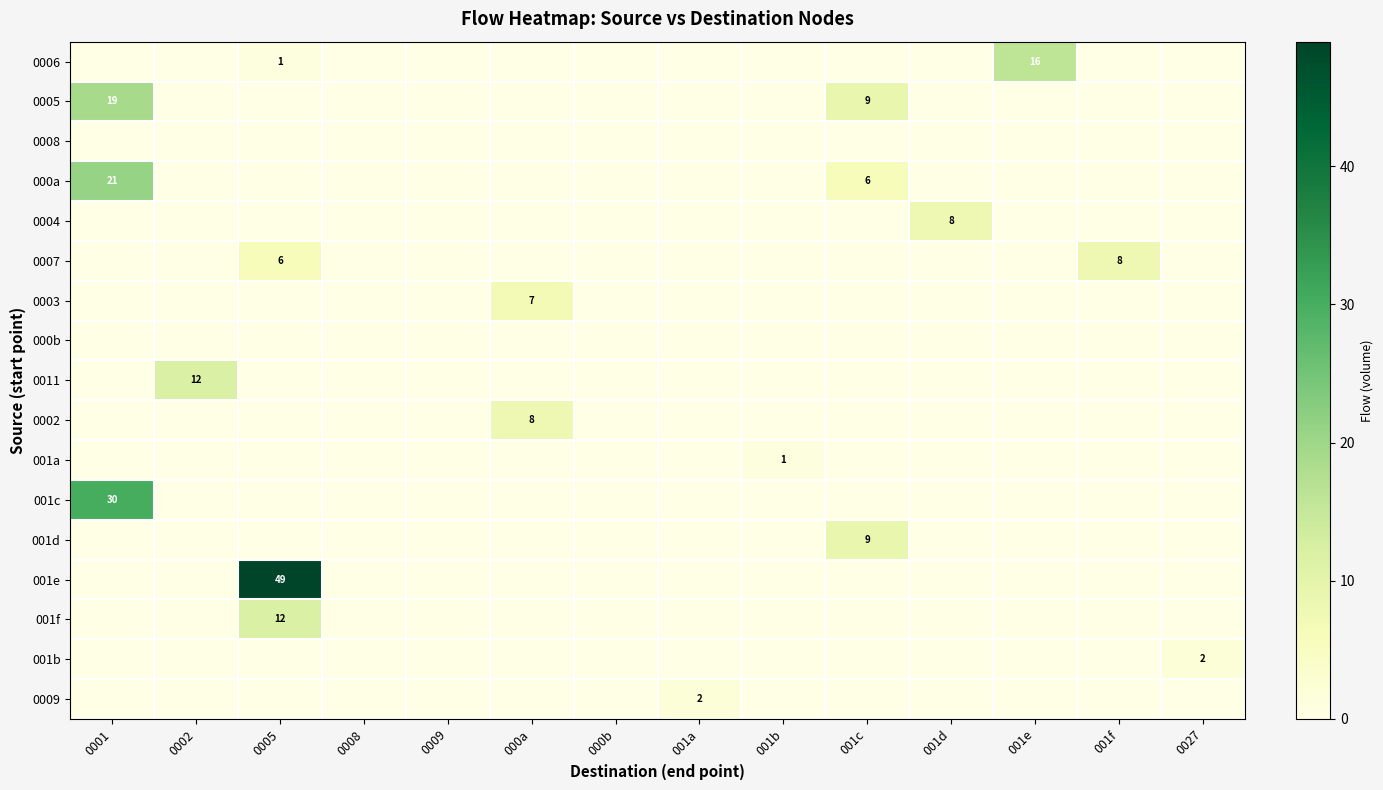

What is the difference between the highest and lowest values at 001d?

8